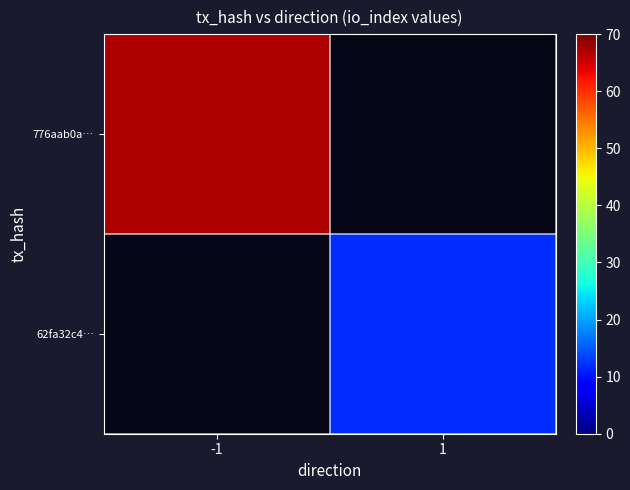

Rank the series at 1 from lowest to highest value.

776aab0a…, 62fa32c4…